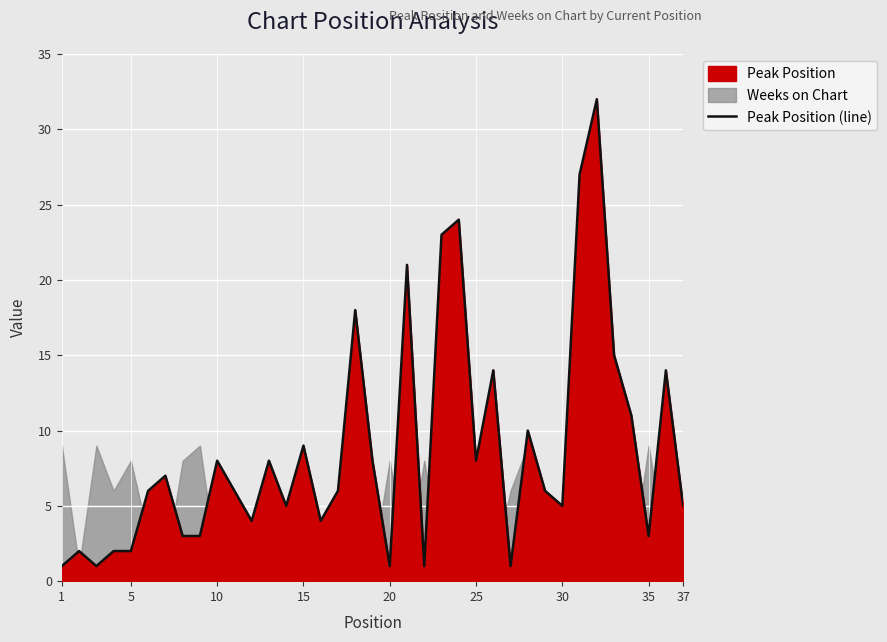

What is the highest value of the Peak Position (line) series?

32